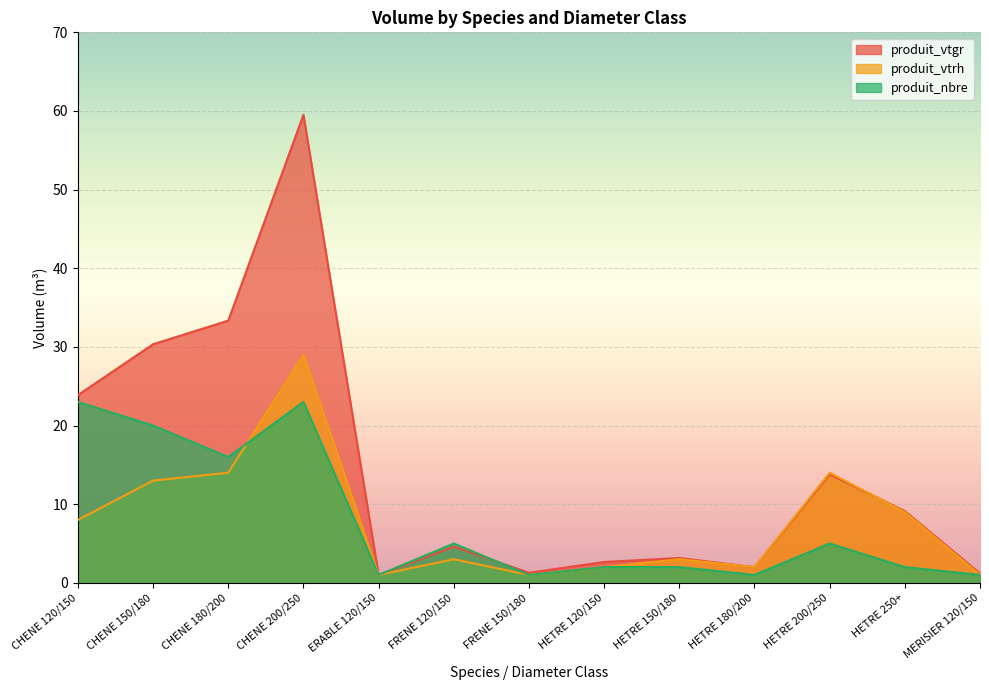

What are all the series names shown in the legend?

produit_vtgr, produit_vtrh, produit_nbre